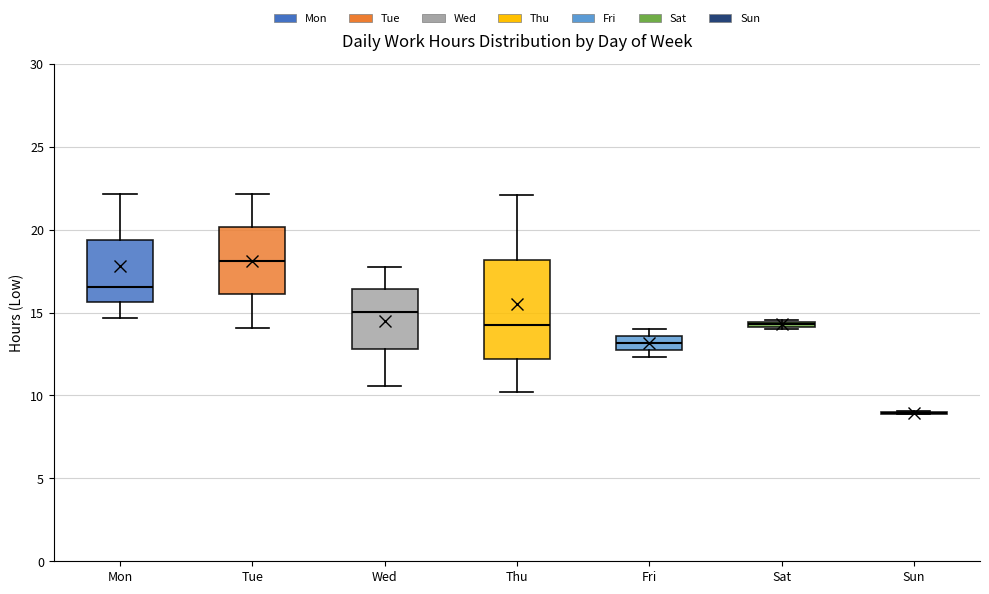

Where does the median line of the box for Mon sit on the y-axis? The values are not printed on the chart, so give them approximately, as read against the axis.

16.5